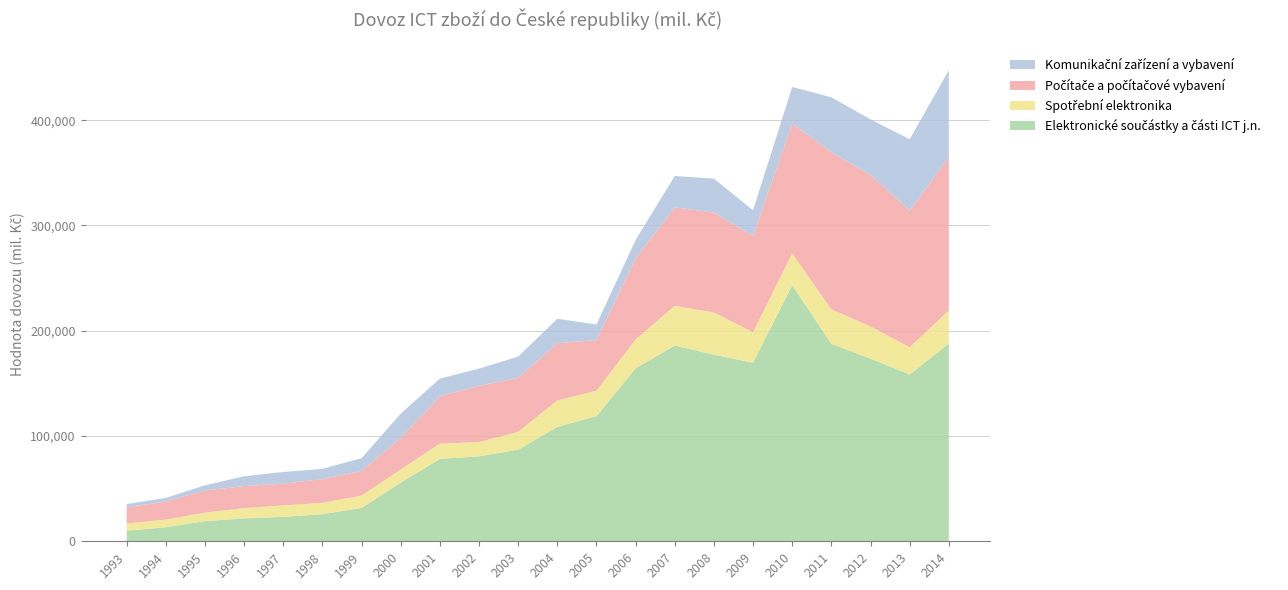

Reading left to right, transcribe all the data shown in this chart.

Elektronické součástky a části ICT j.n.: 1993=10108.0	1994=13309.5	1995=19123.4	1996=21787.6	1997=23228.1	1998=25747.1	1999=31719.9	2000=55794.4	2001=78268.0	2002=80664.7	2003=87023.6	2004=108716.5	2005=118880.6	2006=164307.9	2007=185974.0	2008=177210.0	2009=169647.0	2010=243279.0	2011=187573.0	2012=173566.0	2013=158425.0	2014=187885.0
Spotřební elektronika: 1993=6773.6	1994=7304.0	1995=8142.3	1996=9756.3	1997=10855.2	1998=10859.4	1999=11717.9	2000=12463.3	2001=14479.4	2002=13599.1	2003=17052.1	2004=25041.2	2005=24183.5	2006=27398.6	2007=37762.0	2008=40126.0	2009=28935.0	2010=30282.0	2011=32740.0	2012=30537.0	2013=25901.0	2014=31386.0
Počítače a počítačové vybavení: 1993=15475.6	1994=17248.1	1995=20954.4	1996=20947.5	1997=20629.5	1998=22474.9	1999=23426.5	2000=29974.9	2001=45109.2	2002=53404.1	2003=51203.9	2004=54368.1	2005=48094.4	2006=77137.3	2007=93484.0	2008=94821.0	2009=91633.0	2010=123263.0	2011=149248.0	2012=143961.0	2013=129824.0	2014=145679.0
Komunikační zařízení a vybavení: 1993=2976.6	1994=3371.2	1995=4938.0	1996=9279.7	1997=11146.4	1998=9721.7	1999=12094.8	2000=23026.5	2001=16729.6	2002=16315.7	2003=20200.9	2004=23258.6	2005=14778.0	2006=17407.7	2007=29808.0	2008=32297.0	2009=24261.0	2010=34734.0	2011=52170.0	2012=52753.0	2013=67698.0	2014=82454.0